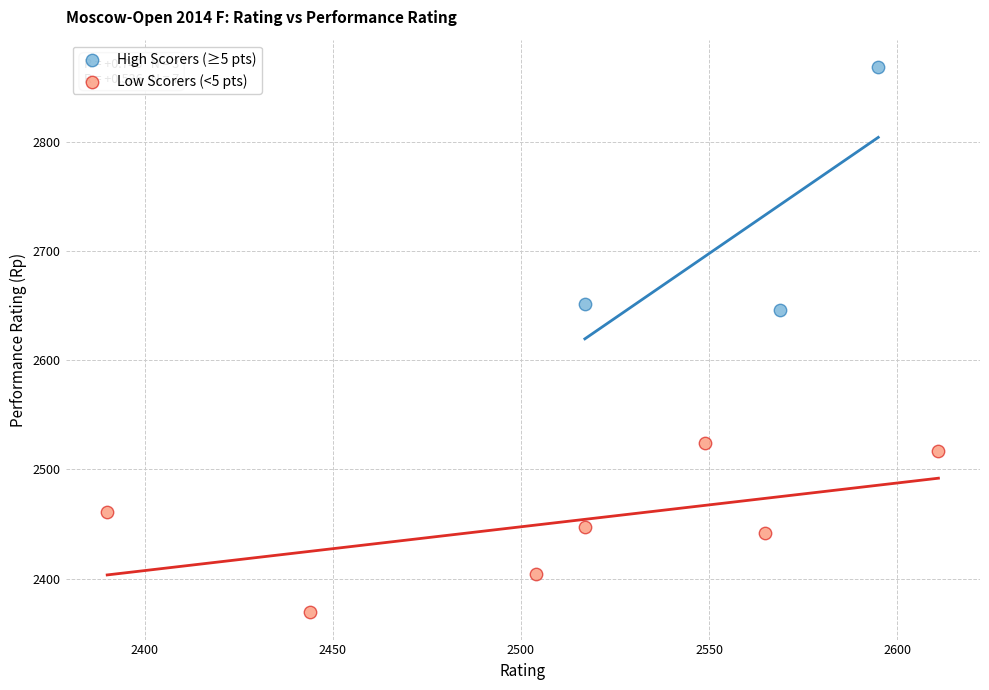

Which series contains the lowest Y value?

Low Scorers (<5 pts)